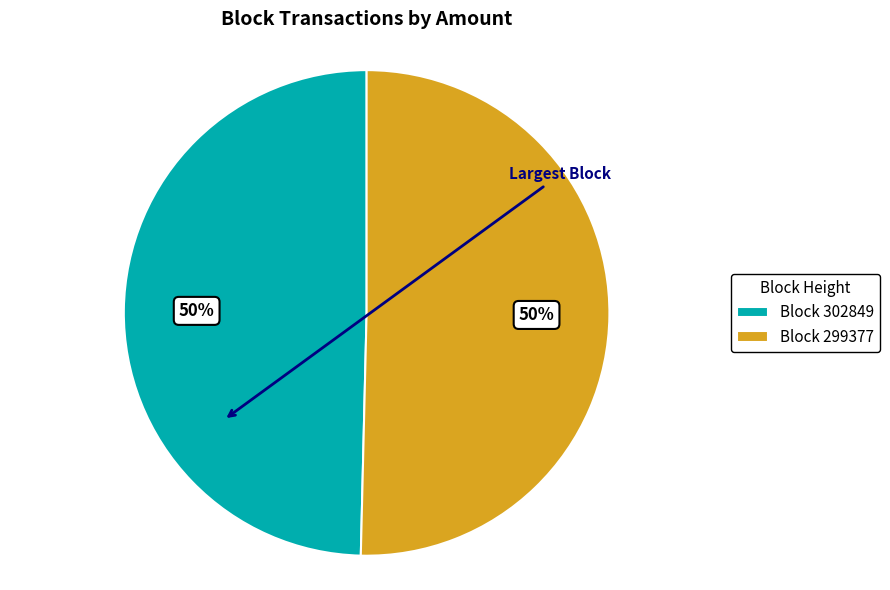

Approximately how many times larger is the value at Block 302849 compared to Block 299377?

1.0